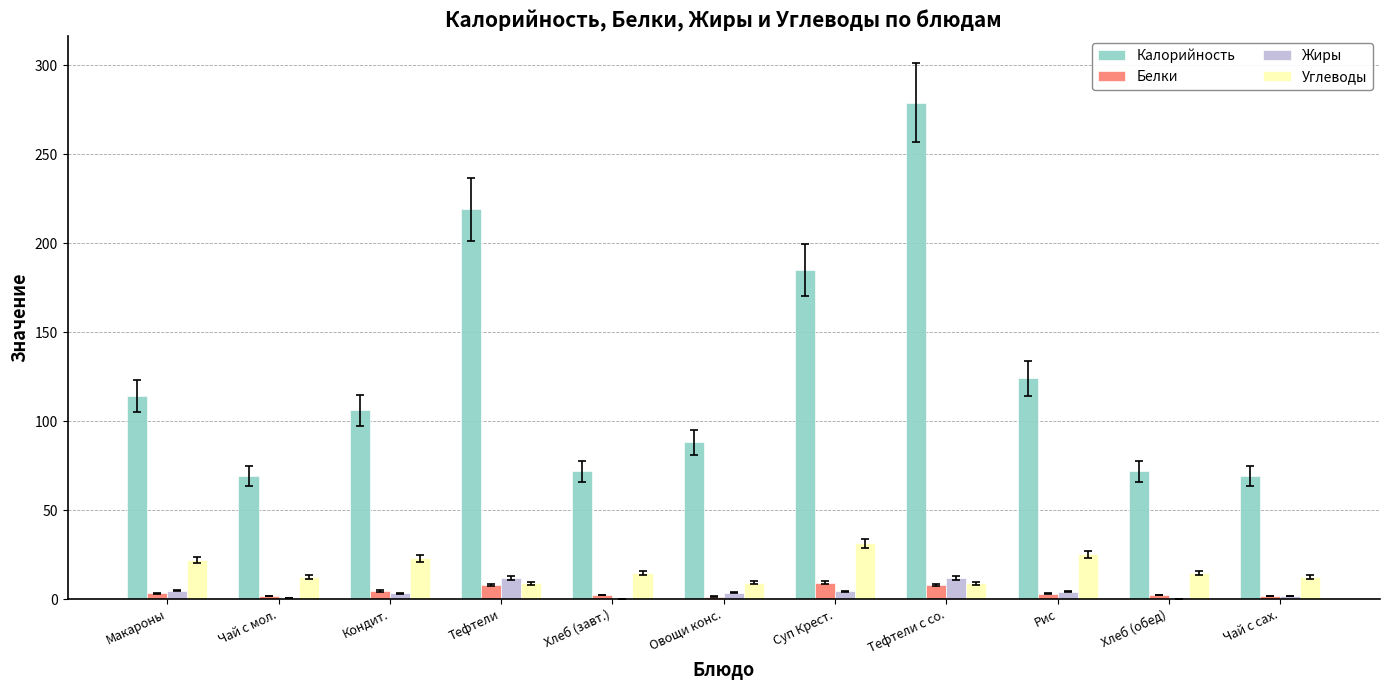

What are all the series names shown in the legend?

Калорийность, Белки, Жиры, Углеводы